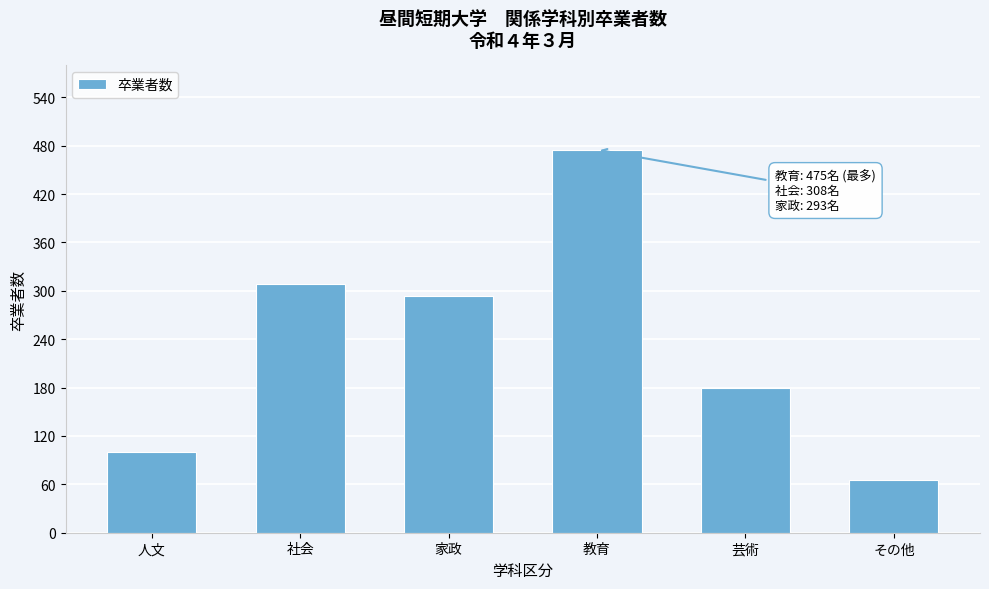

Reading left to right, extract all data points from this chart.

人文=100	社会=308	家政=293	教育=475	芸術=179	その他=66